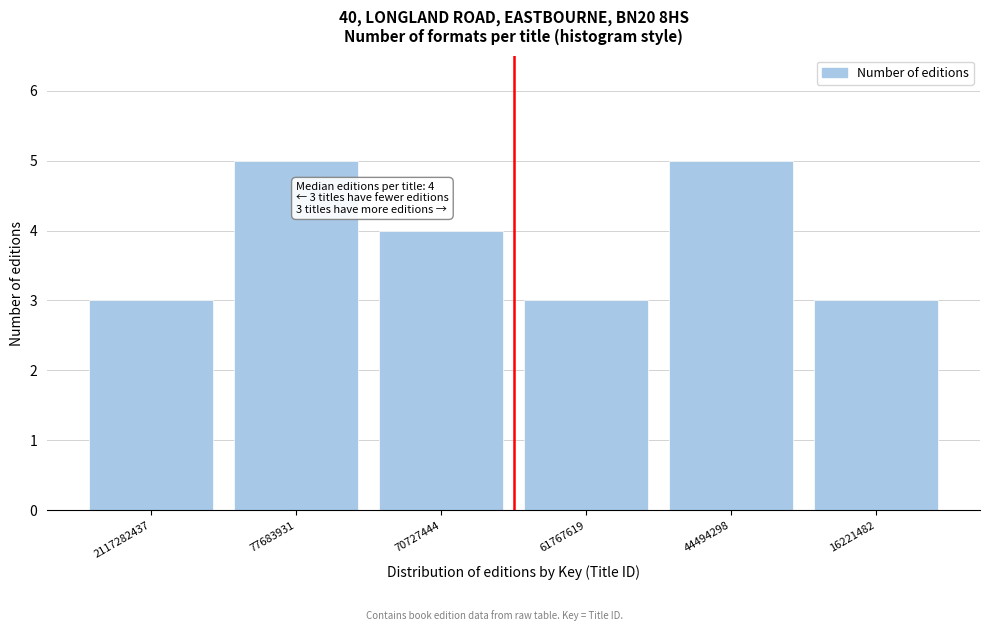

Reading left to right, what are all the values shown in this chart?

3	5	4	3	5	3